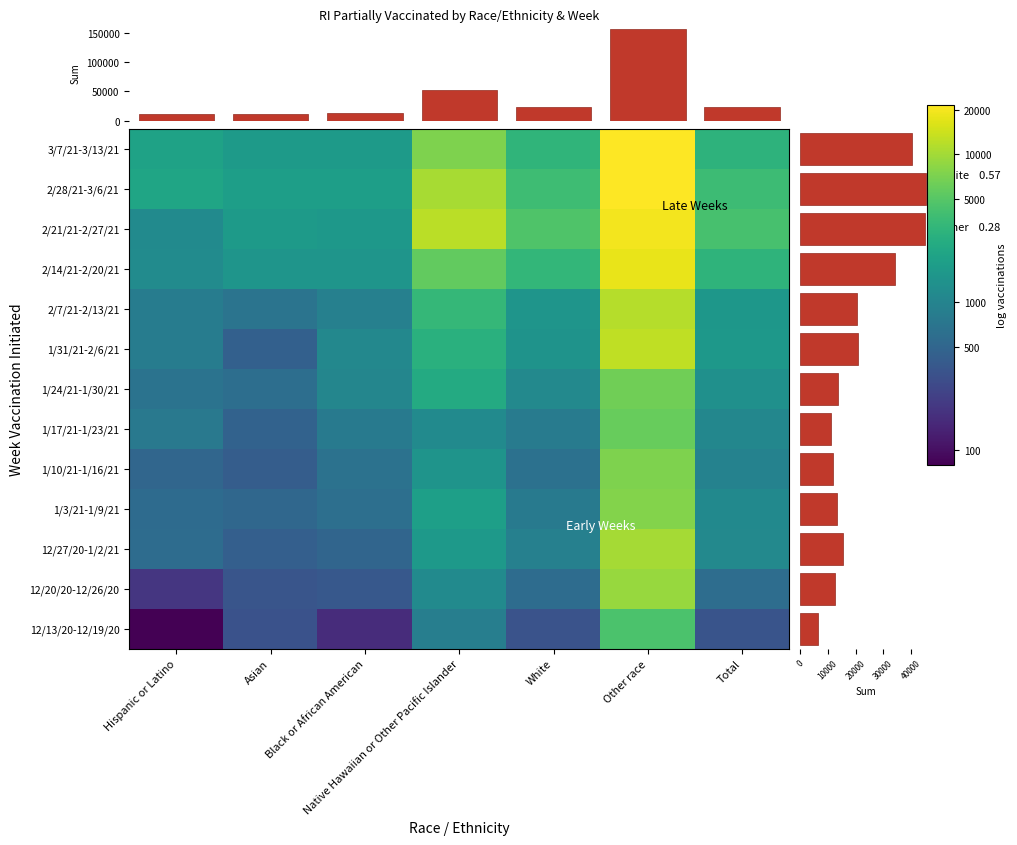

Count the number of categories in the chart.

7